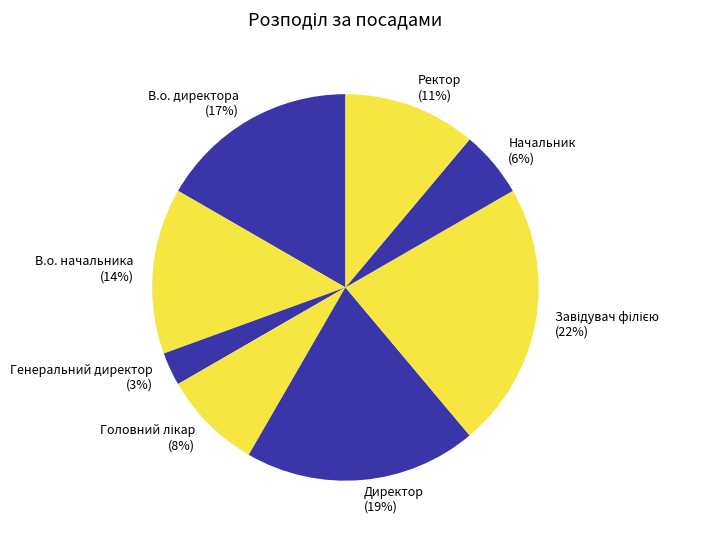

To the nearest percent, what is the average slice percentage?

12%